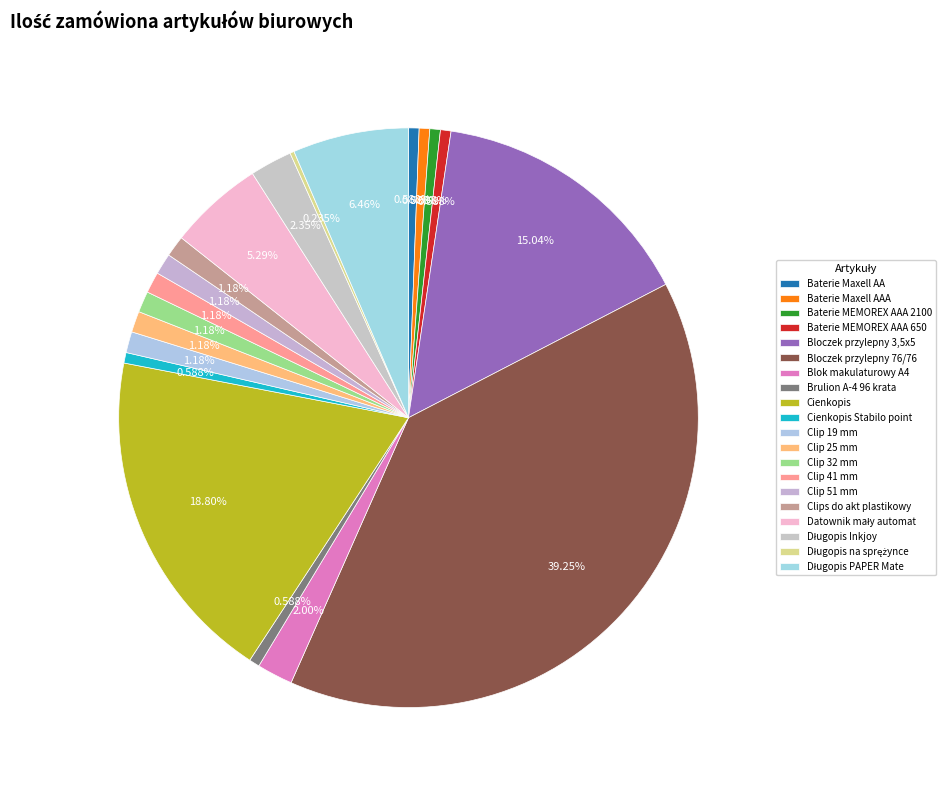

Between Długopis PAPER Mate and Cienkopis Stabilo point, which is larger?

Długopis PAPER Mate